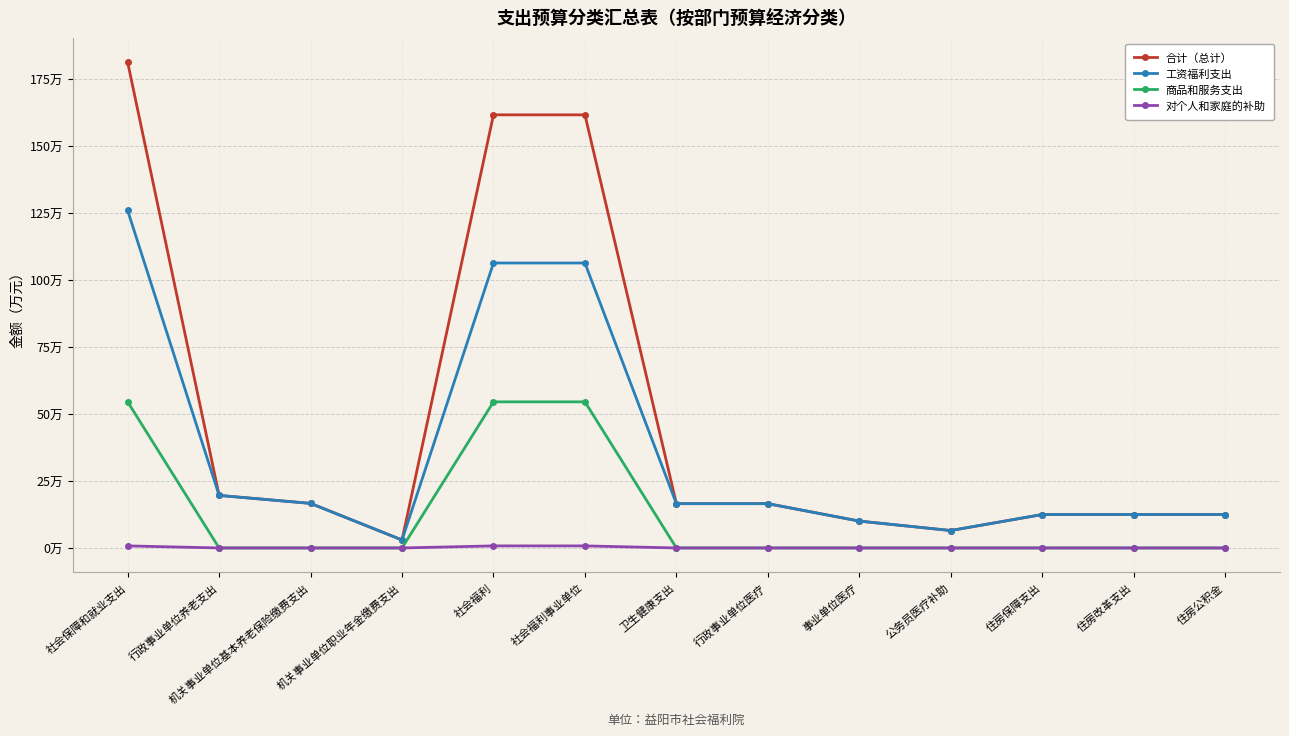

Is this an area chart (filled region under the line)?

No